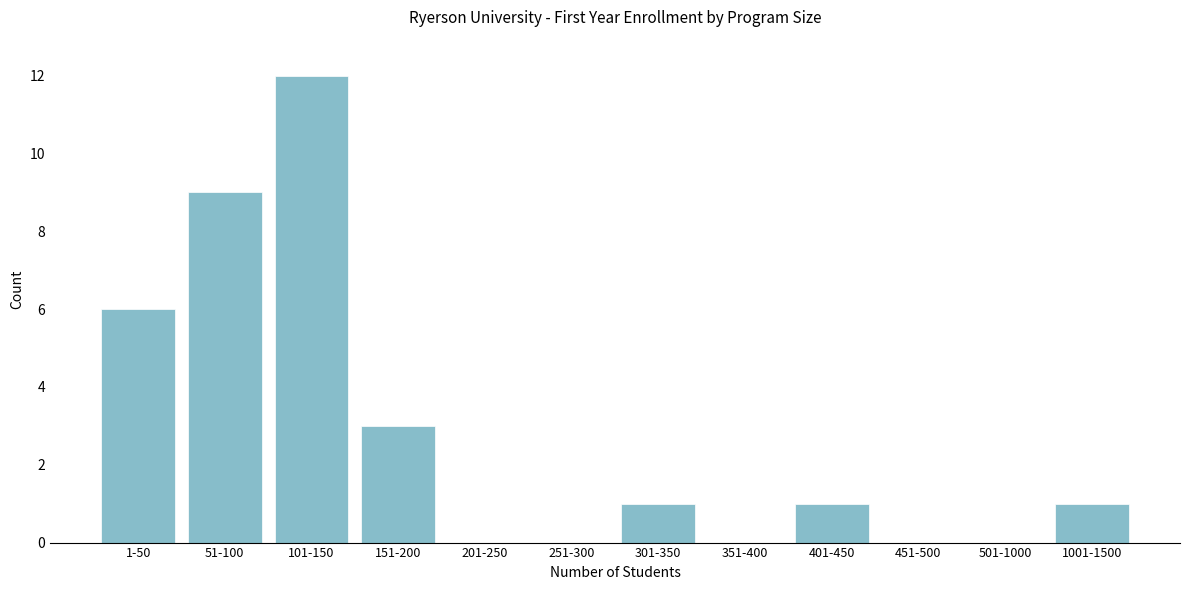

Reading right to left, extract all data points from this chart.

1001-1500=1	501-1000=0	451-500=0	401-450=1	351-400=0	301-350=1	251-300=0	201-250=0	151-200=3	101-150=12	51-100=9	1-50=6